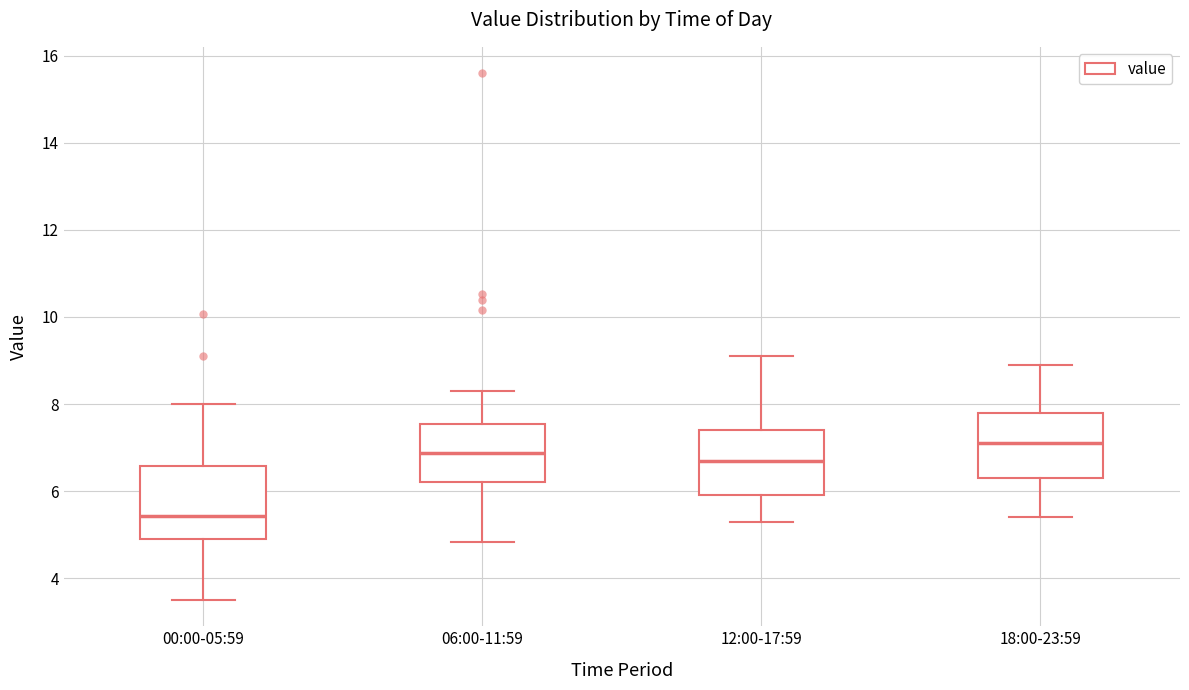

Reading left to right, transcribe this box plot: for each box, give where its median line is, the range the box spans, and where its two whiskers end, as read against the y-axis. The values are not printed on the chart, so give them approximately, as read against the axis.

00:00-05:59: median 5.4, box 5.0 to 6.6, whiskers 3.6 to 8.0
06:00-11:59: median 6.8, box 6.2 to 7.6, whiskers 4.8 to 8.4
12:00-17:59: median 6.8, box 6.0 to 7.4, whiskers 5.4 to 9.2
18:00-23:59: median 7.2, box 6.4 to 7.8, whiskers 5.4 to 9.0